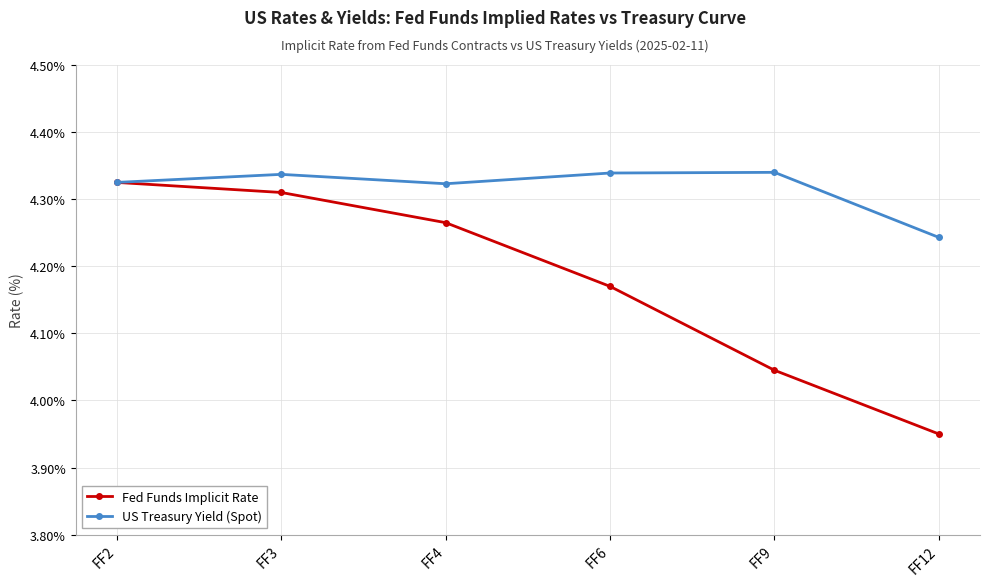

The value of Fed Funds Implicit Rate at FF3 is 0.9. True or false?

False